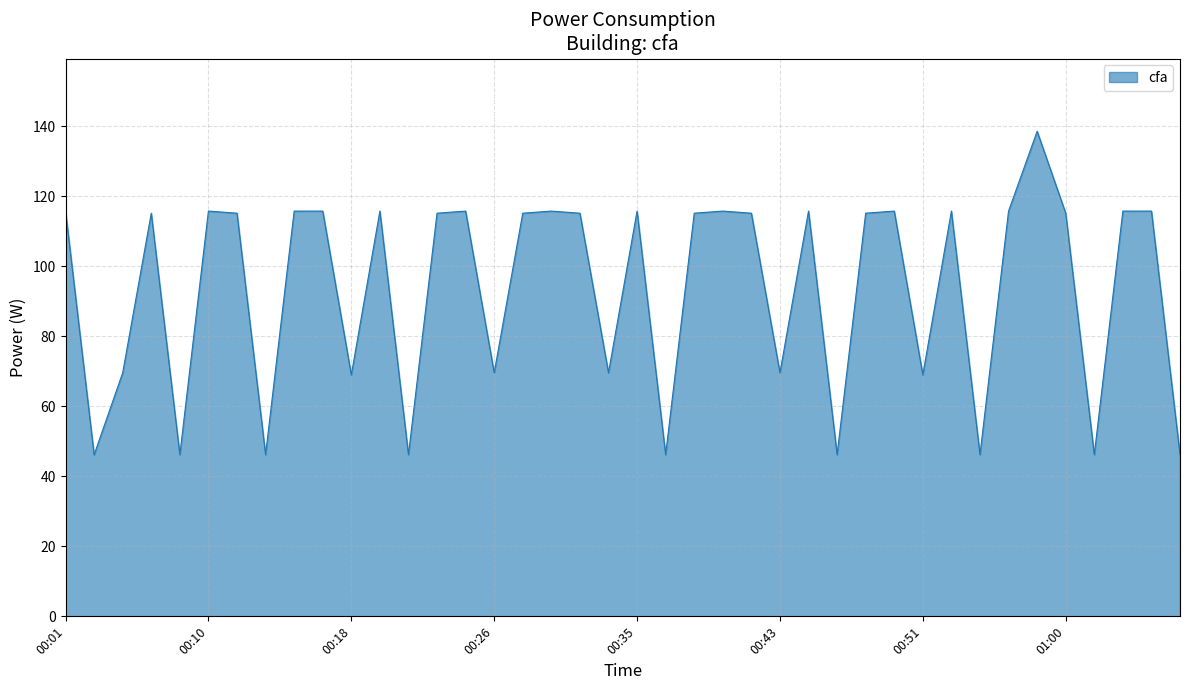

What is the difference between the maximum and minimum values?

92.4